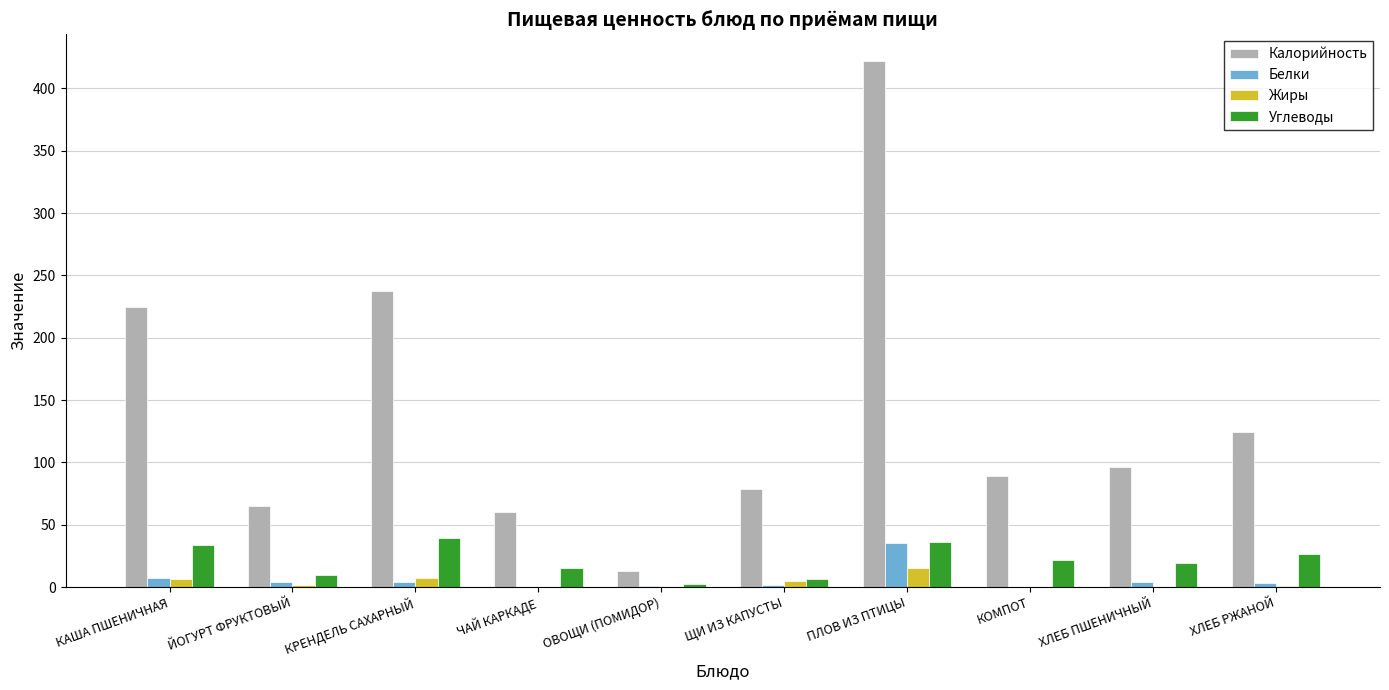

What is the sum of all Калорийность values?

1411.5